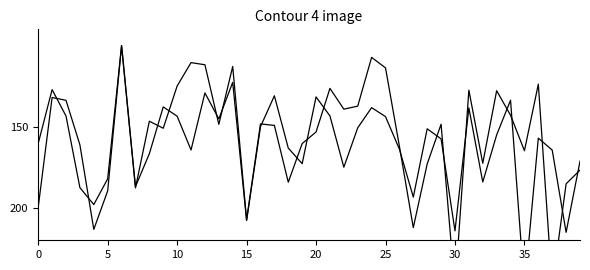

Is this an area chart (filled region under the line)?

No